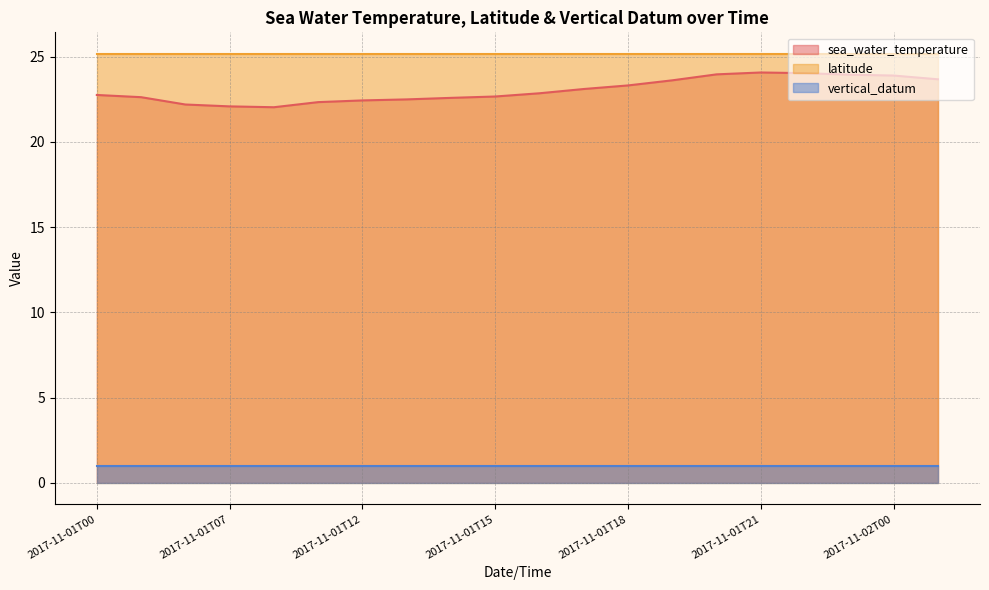

Read the sea_water_temperature value at 2017-11-01T20.

24.0